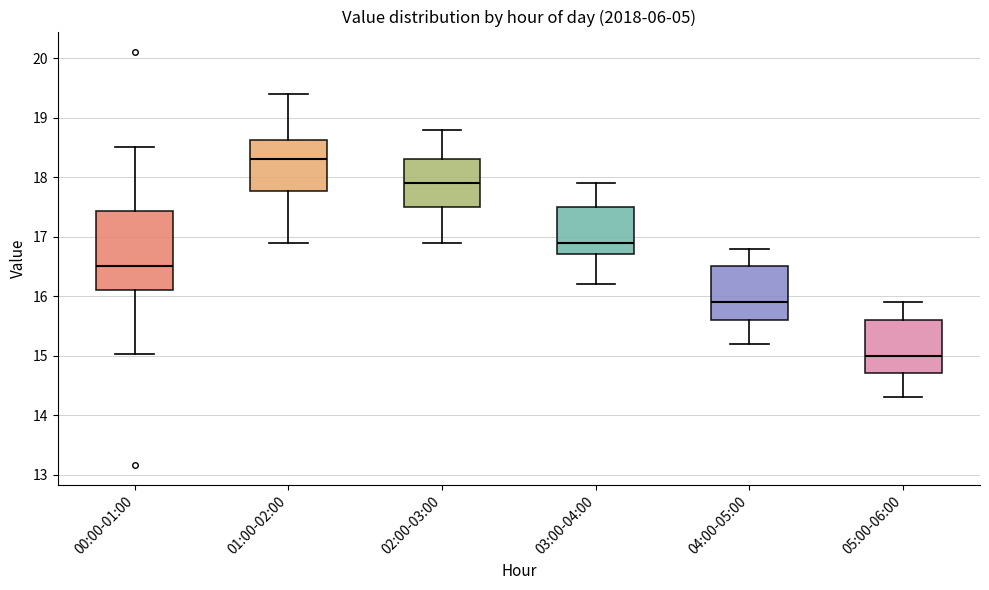

Which box has the lowest median line?

05:00-06:00